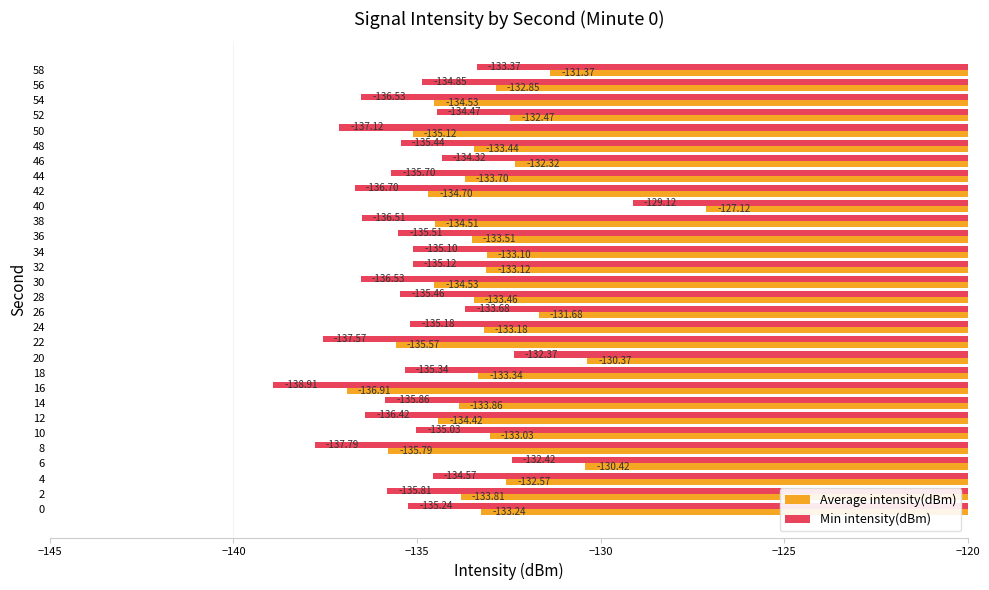

What are all the series names shown in the legend?

Average intensity(dBm), Min intensity(dBm)